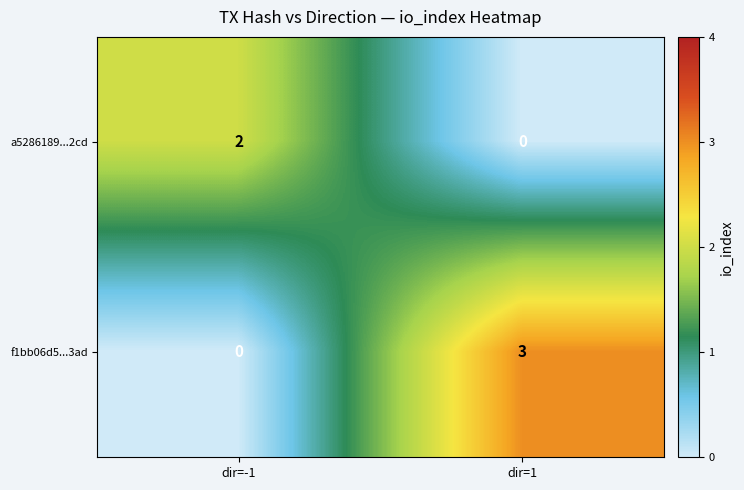

Where is f1bb06d5...3ad nearest to the value 1?

dir=-1